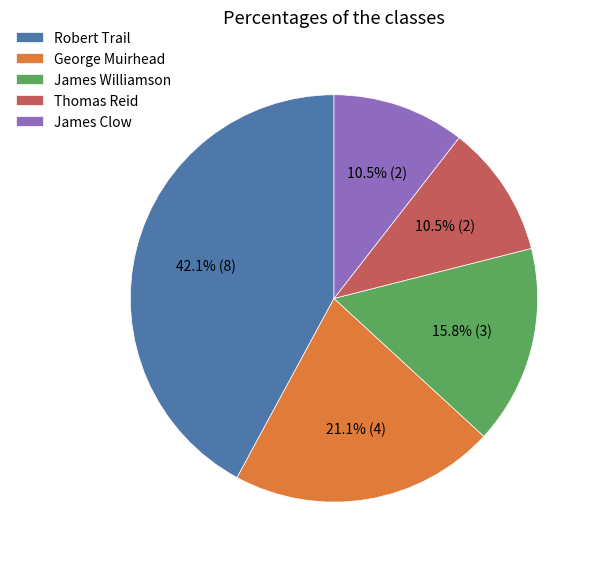

Is the sum of George Muirhead and Thomas Reid greater than half?

No